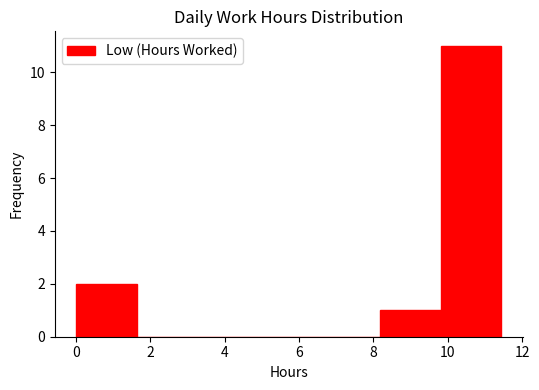

Over which range of the x-axis is the bar tallest?

9.8 to 11.4